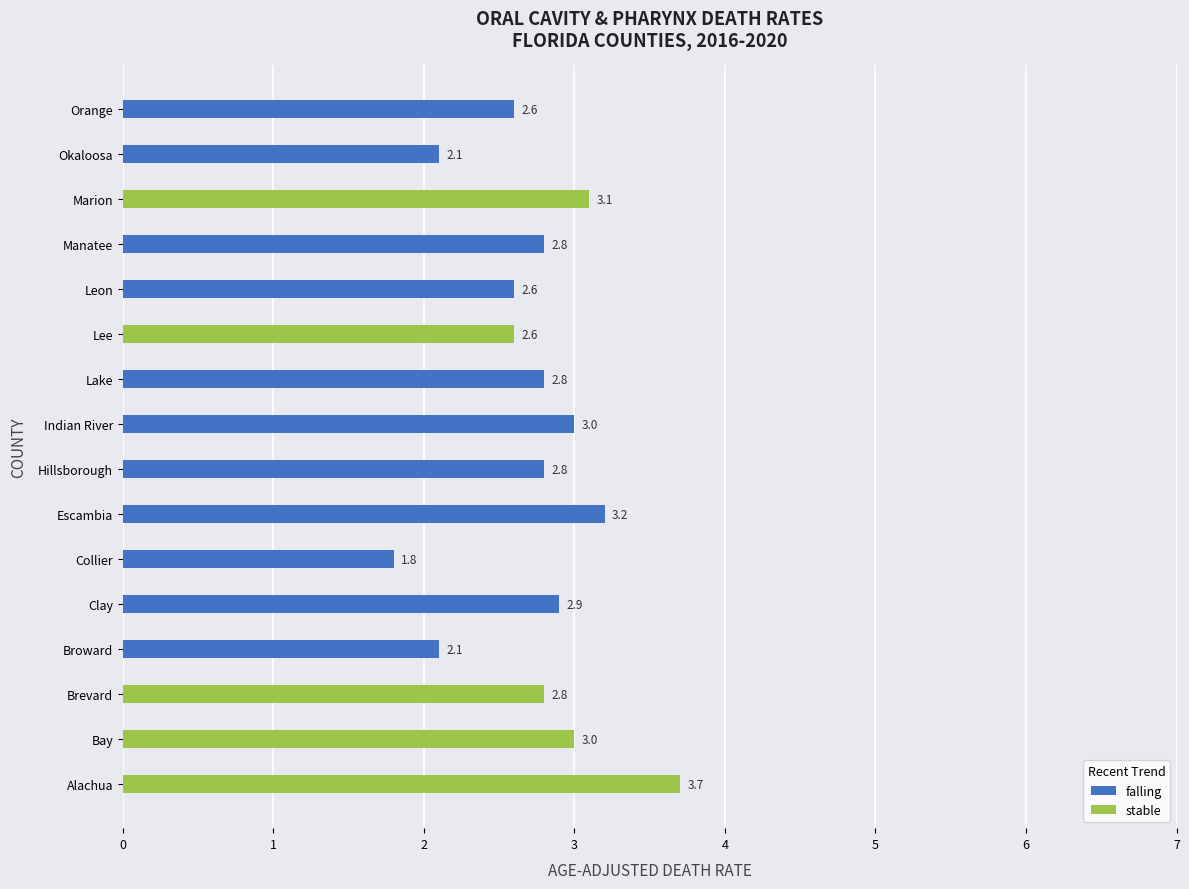

What is the sum of the falling values at 14 and 5?

3.9